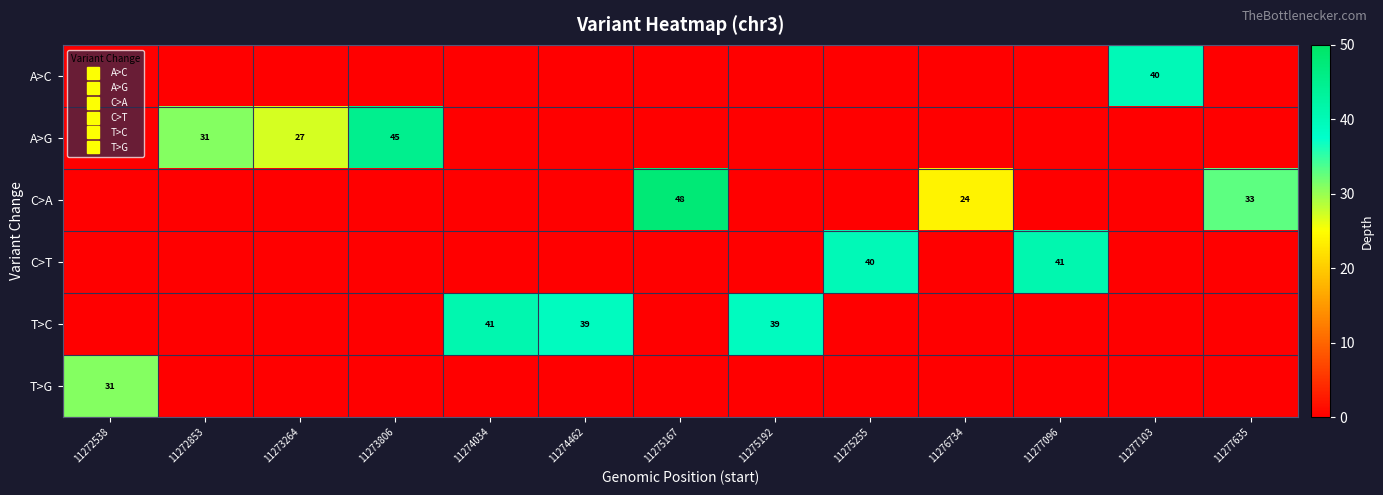

How many series are shown in this chart?

6